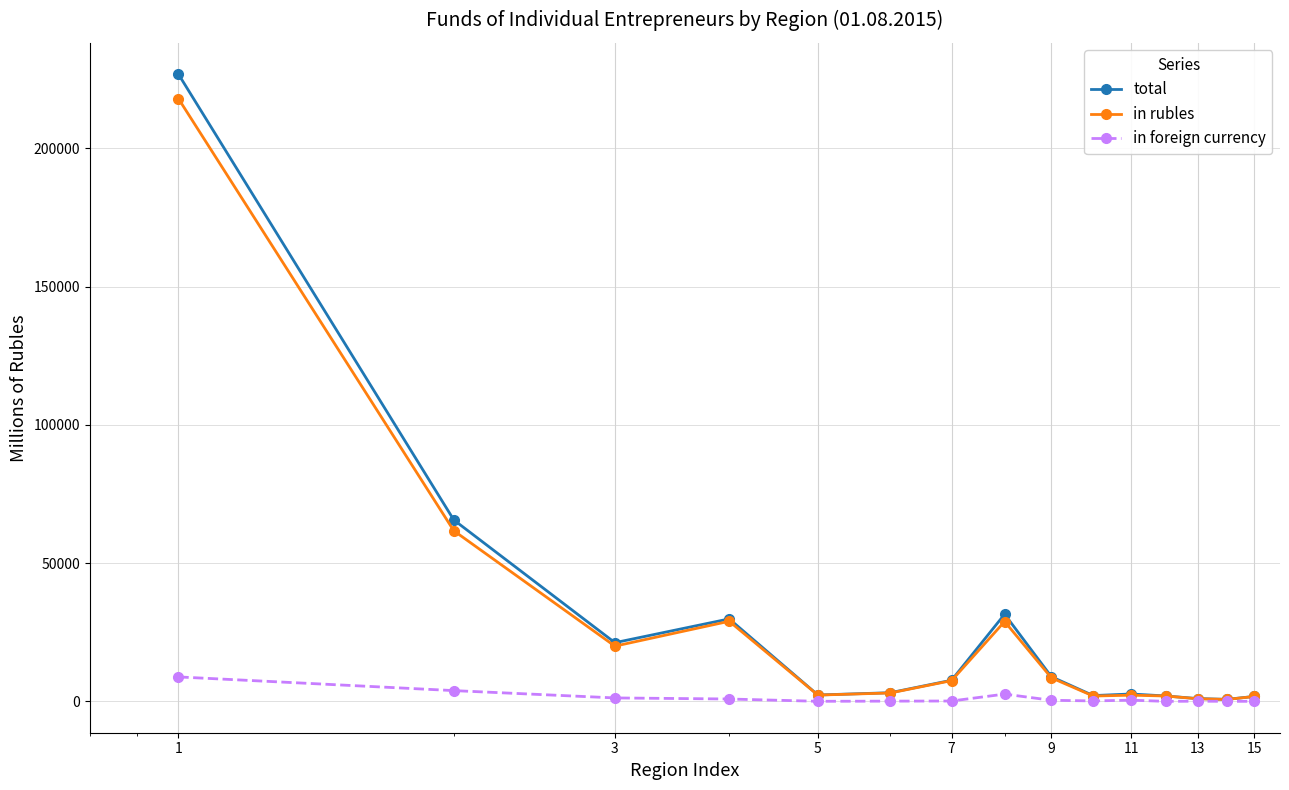

Which series has the largest range (max minus min)?

total